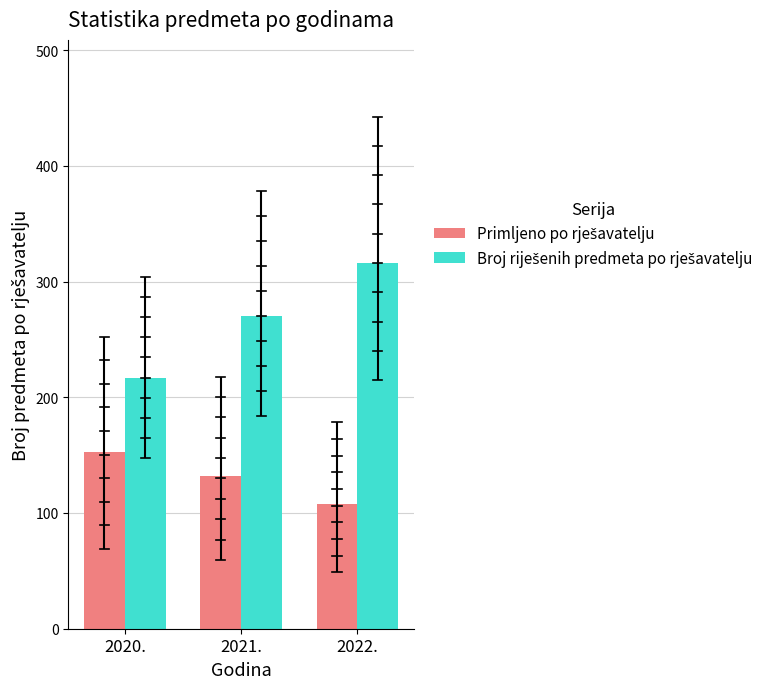

What is the spread (max minus min) of values at 2021.?

138